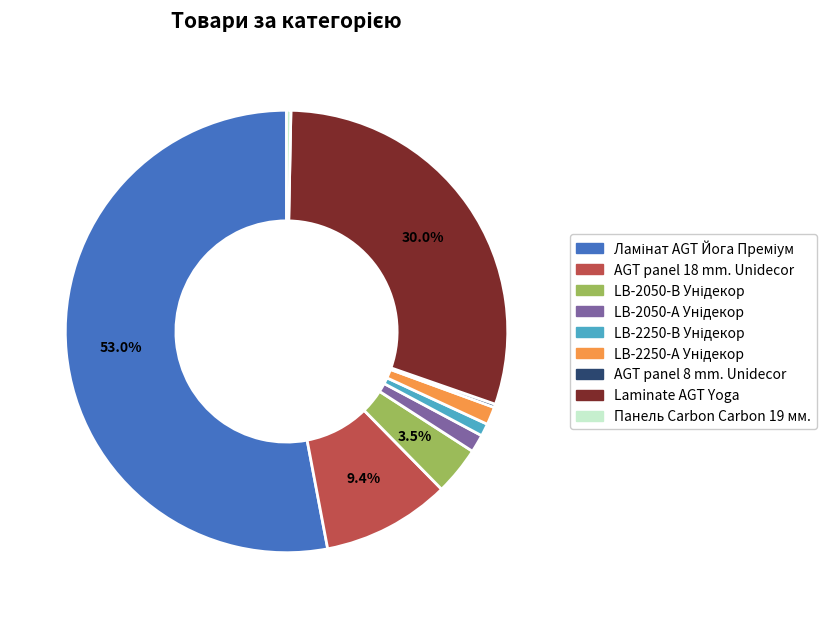

Is the sum of AGT panel 18 mm. Unidecor and Laminate AGT Yoga greater than half?

No